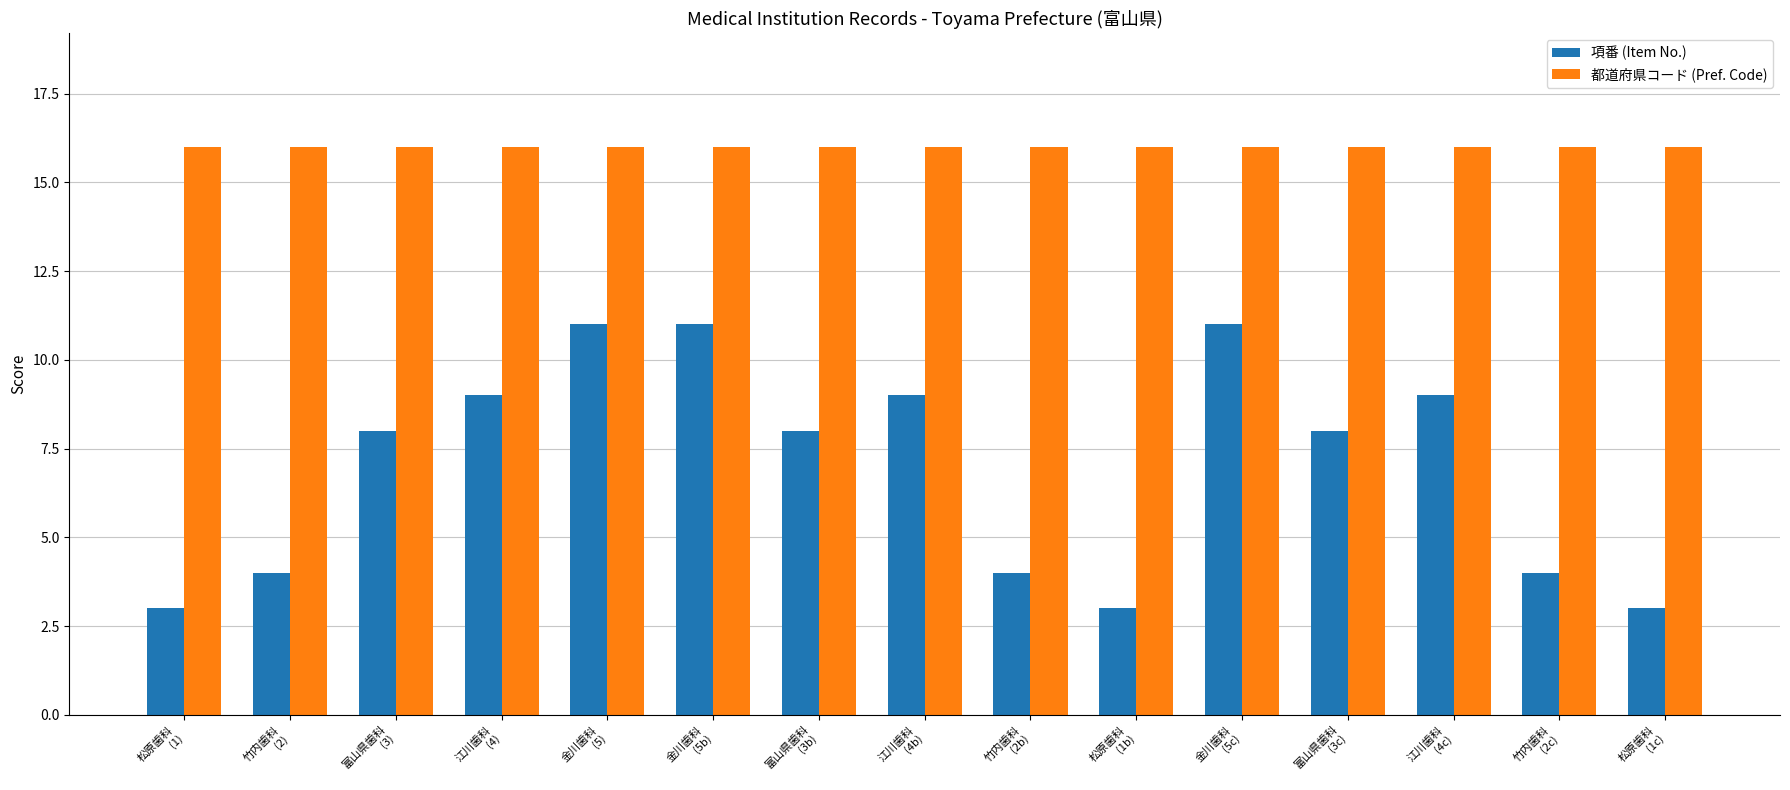

Read the 項番 (Item No.) value at 金川歯科
(5b).

11